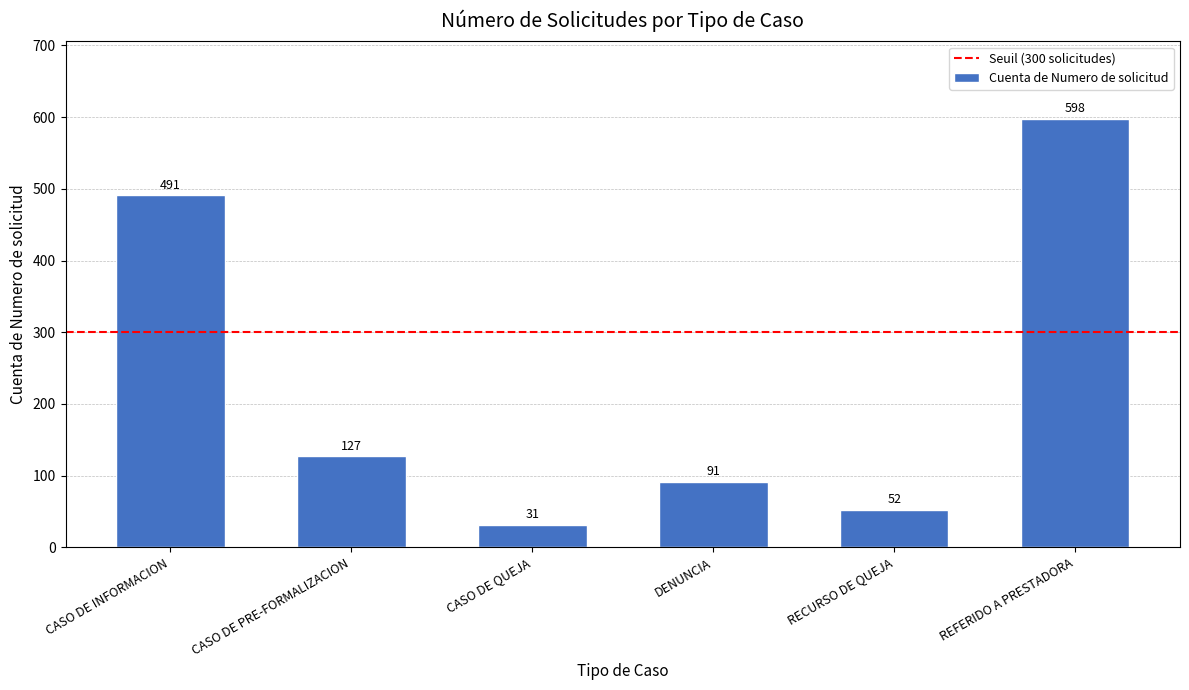

Which has a higher value, CASO DE PRE-FORMALIZACION or CASO DE QUEJA?

CASO DE PRE-FORMALIZACION